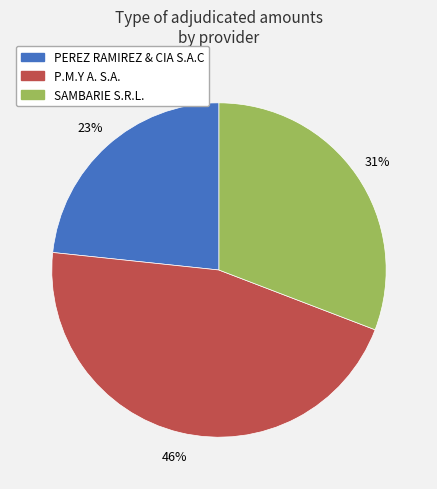

How many slices are in this pie chart?

3